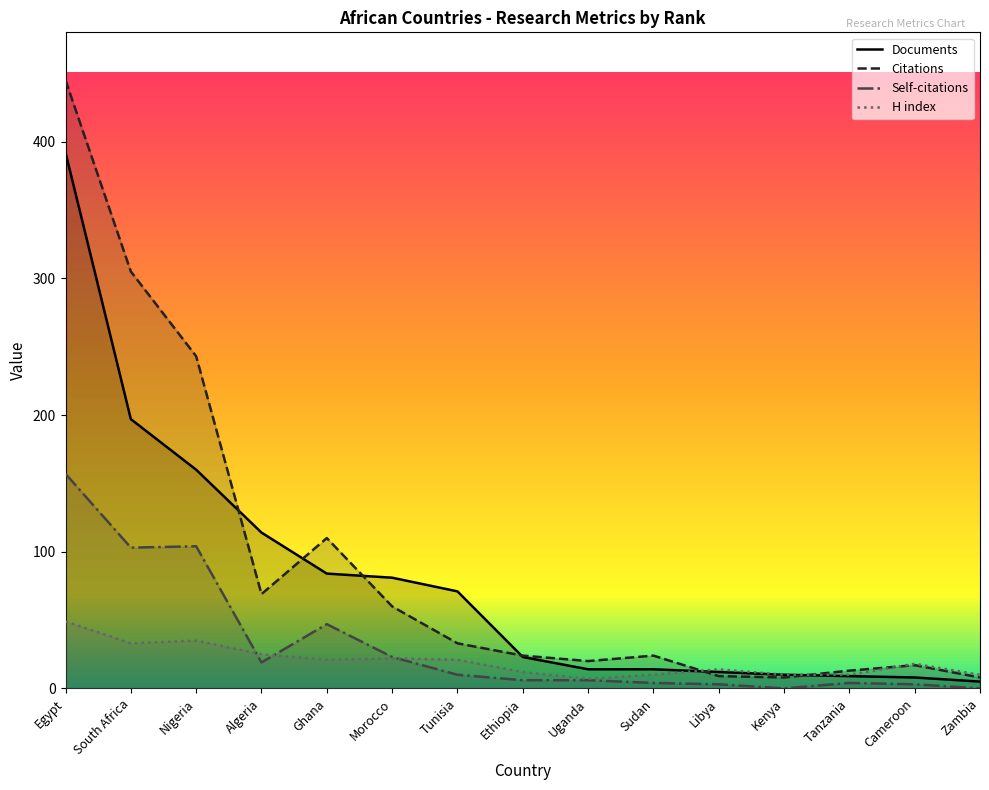

Rank the series by their average value, from highest to lowest.

Citations, Documents, Self-citations, H index